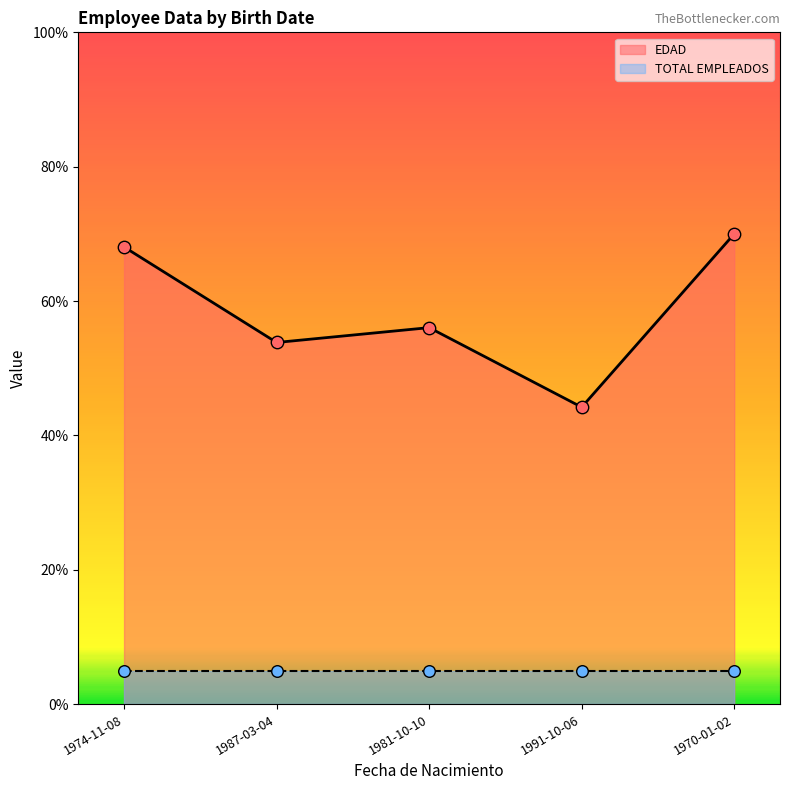

What is the change in value from 1981-10-10 to 1970-01-02?

+14.0